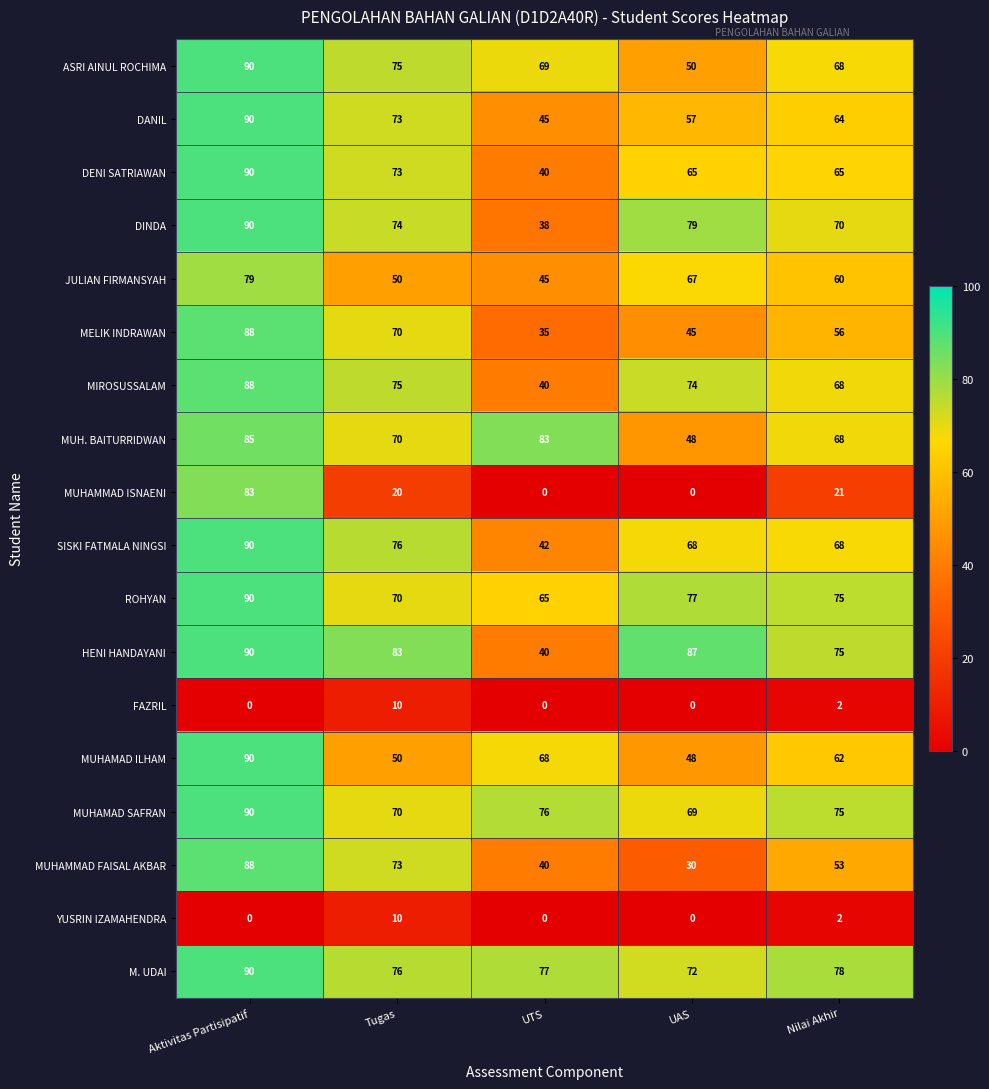

At which category is the sum across all series the highest?

Aktivitas Partisipatif